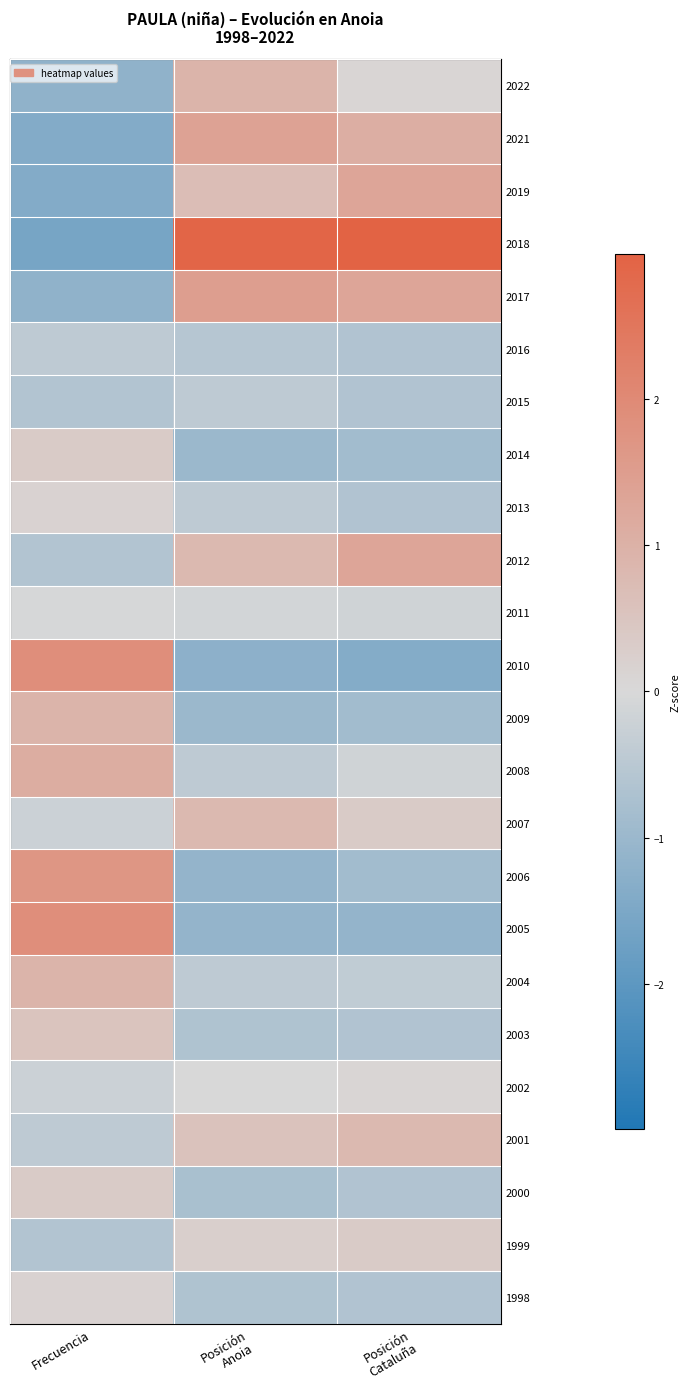

Count the number of data series in this chart.

24